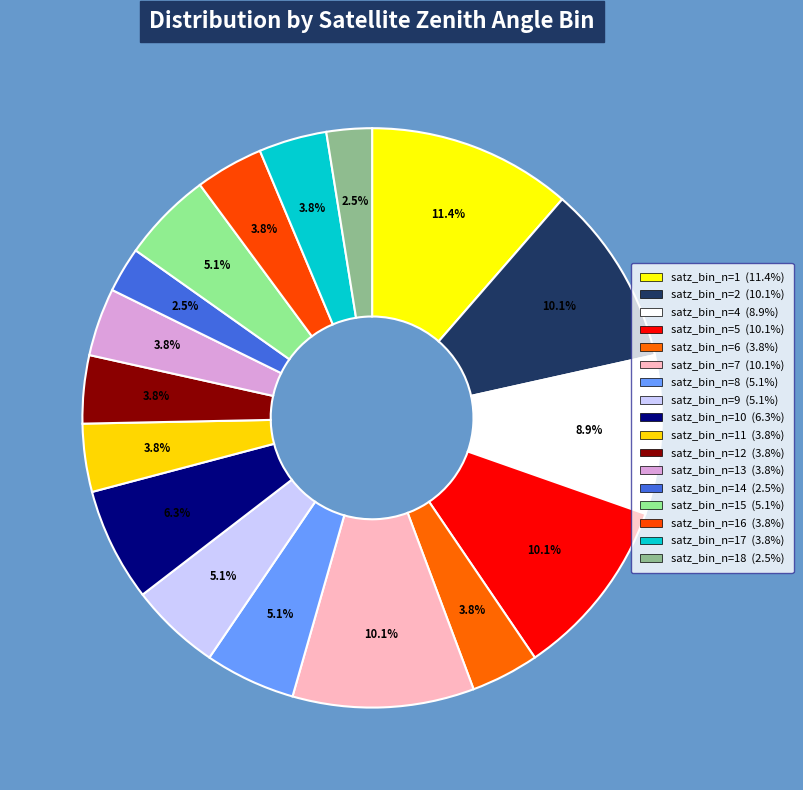

What is the smallest slice in the pie chart?

satz_bin_n=14